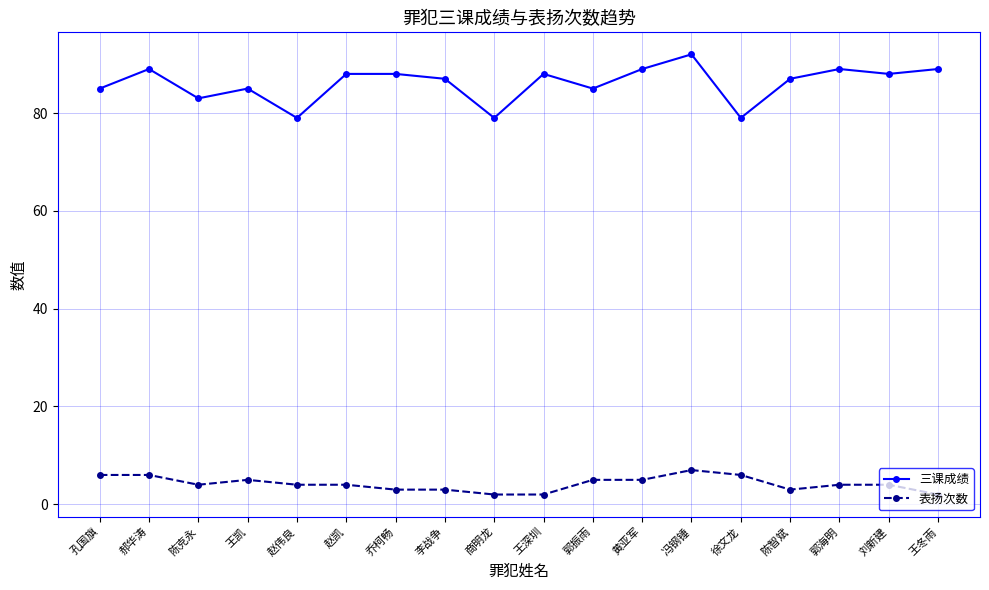

Reading left to right, extract all data points from this chart.

三课成绩: 孔国旗=85	郝华涛=89	陈克永=83	王凯=85	赵伟良=79	赵凯=88	乔柯畅=88	李战争=87	商明龙=79	王深圳=88	郭振雨=85	黄亚军=89	冯钢锤=92	徐文龙=79	陈智斌=87	郭海明=89	刘新建=88	王冬雨=89
表扬次数: 孔国旗=6	郝华涛=6	陈克永=4	王凯=5	赵伟良=4	赵凯=4	乔柯畅=3	李战争=3	商明龙=2	王深圳=2	郭振雨=5	黄亚军=5	冯钢锤=7	徐文龙=6	陈智斌=3	郭海明=4	刘新建=4	王冬雨=2